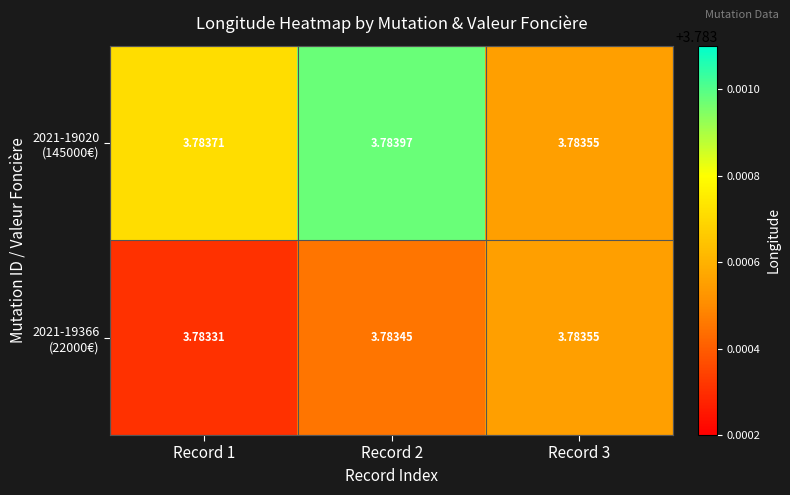

What is the total value across all series at Record 3?

7.6